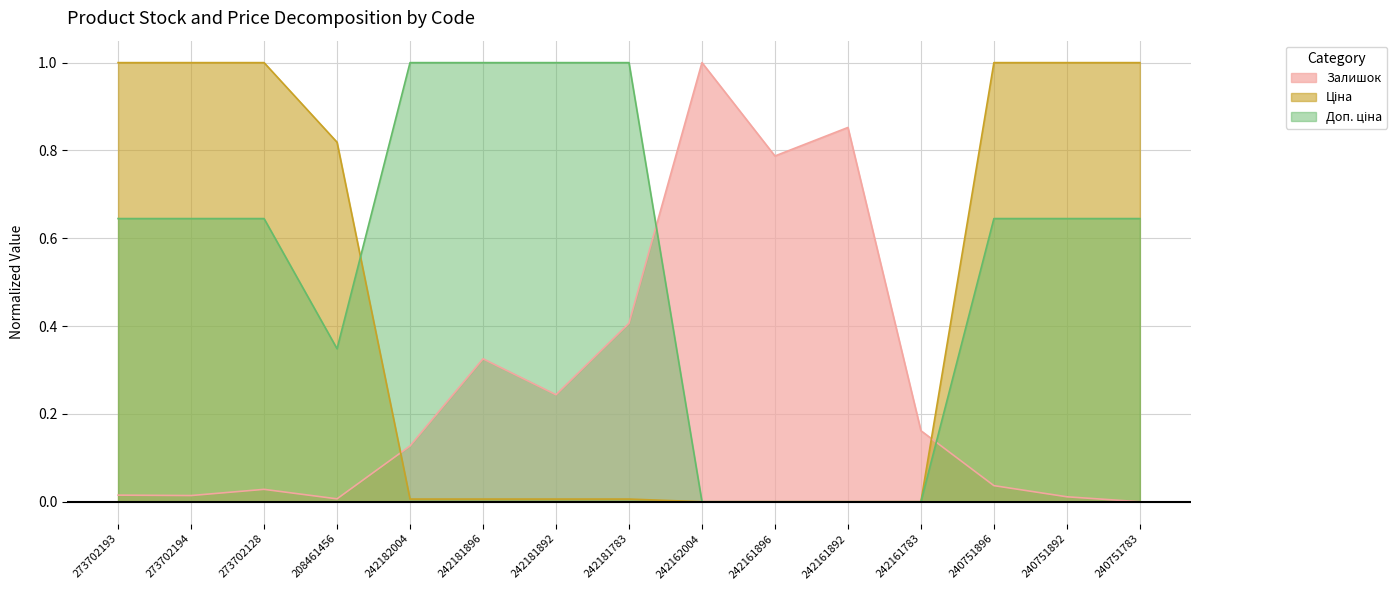

What are all the series names shown in the legend?

Залишок, Ціна, Доп. ціна